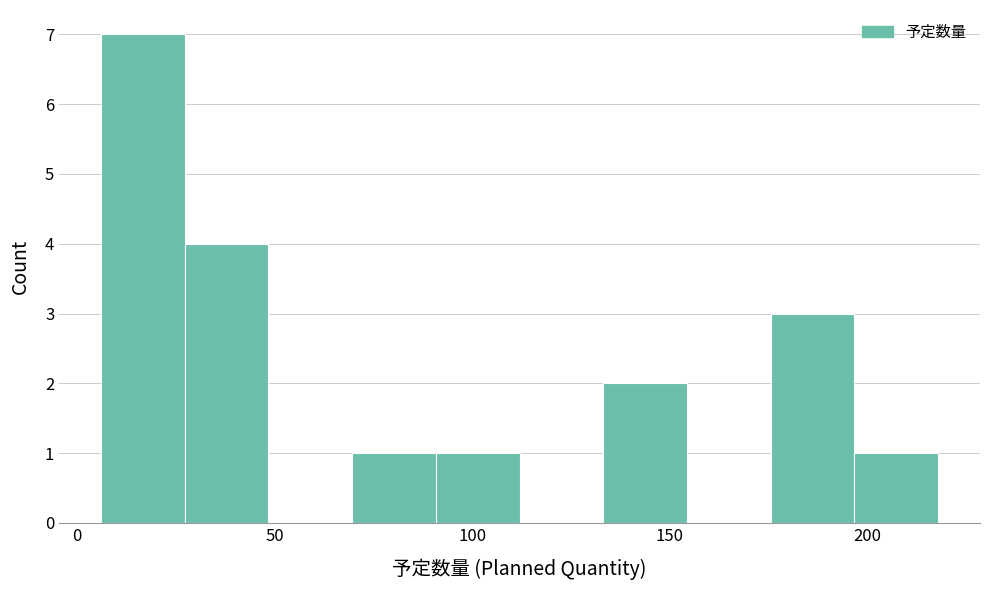

Which range on the x-axis has the tallest bar?

5 to 25